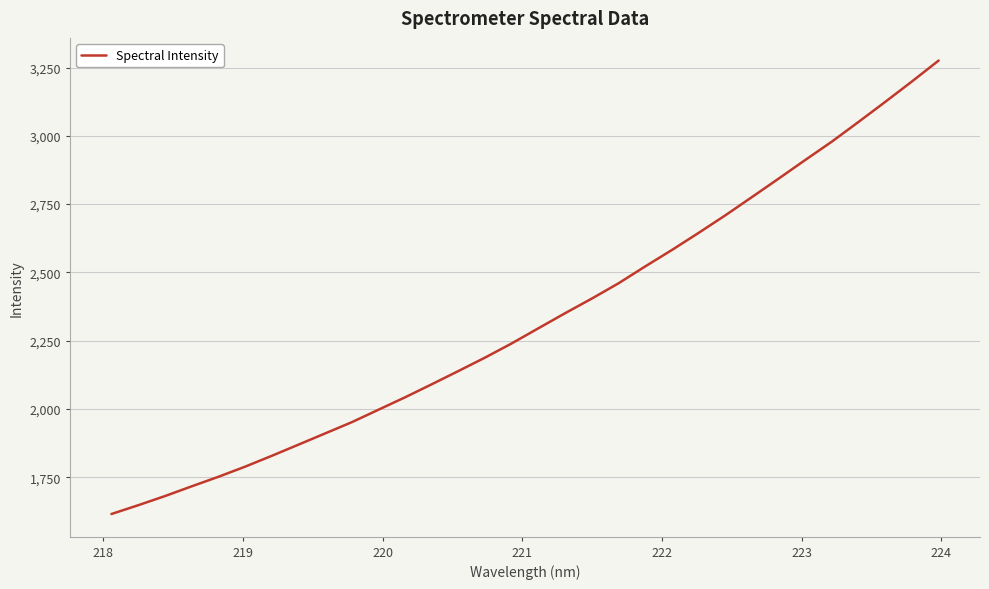

Reading left to right, transcribe all the data shown in this chart.

1615.2	1647.2	1680.7	1716.4	1751.3	1788.4	1828.1	1869.1	1910.2	1951.4	1997.1	2042.8	2090.5	2139.1	2188.4	2240.4	2295.8	2350.9	2404.5	2460.4	2522.1	2582.3	2644.8	2709.0	2776.0	2843.5	2911.9	2979.3	3051.3	3124.6	3199.3	3275.6